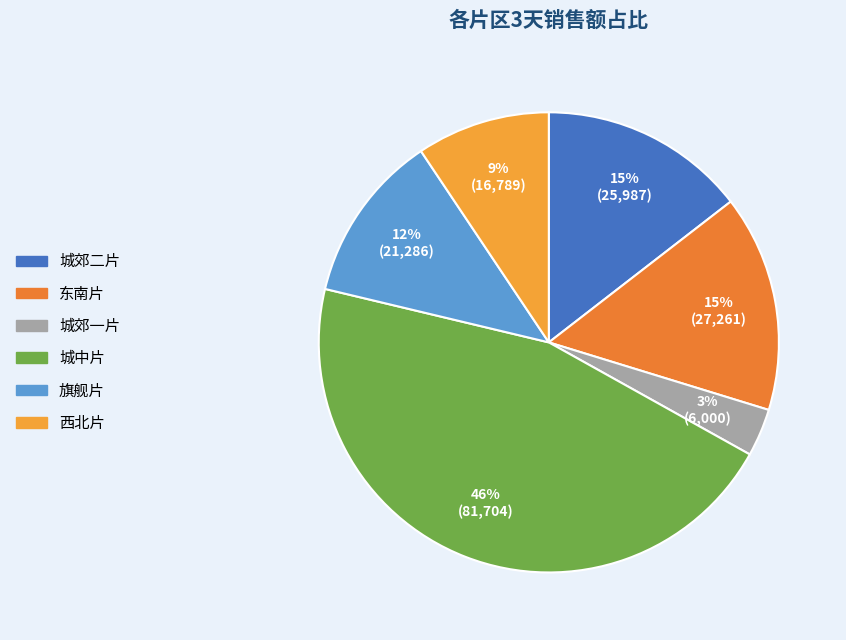

How many slices are in this pie chart?

6